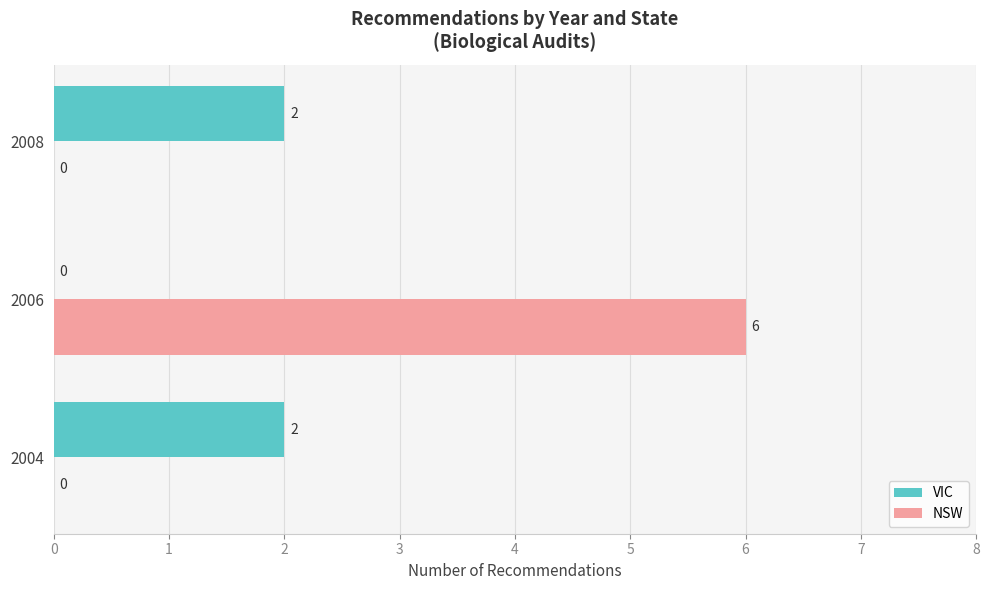

Between 2004 and 2006, which series saw the biggest shift?

NSW